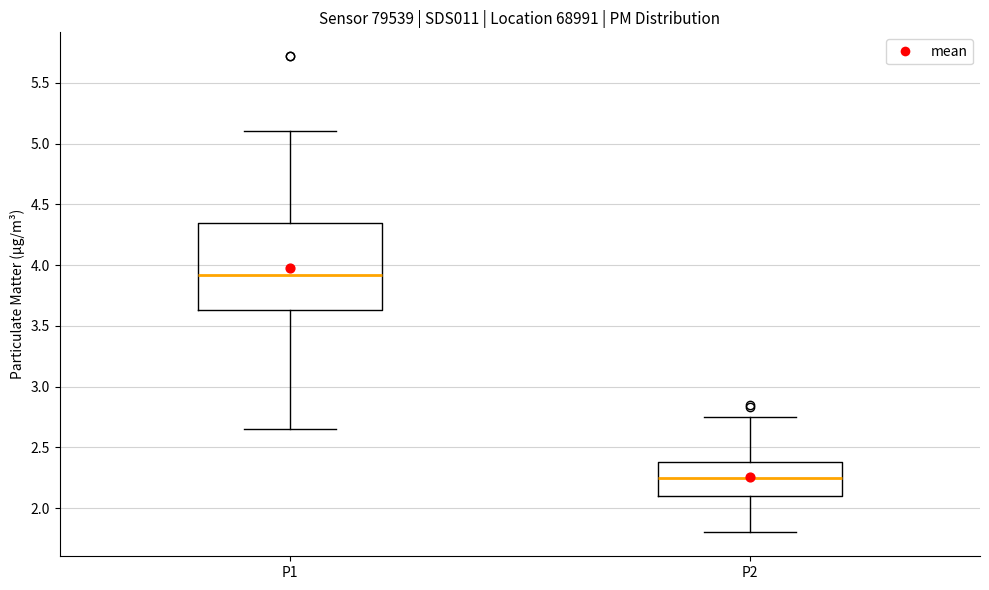

Reading left to right, read every box against the y-axis: the position of its median line, the range the box covers, and the ends of its whiskers. The values are not printed on the chart, so give them approximately, as read against the axis.

P1: median 3.90, box 3.65 to 4.35, whiskers 2.65 to 5.10
P2: median 2.25, box 2.10 to 2.40, whiskers 1.80 to 2.75